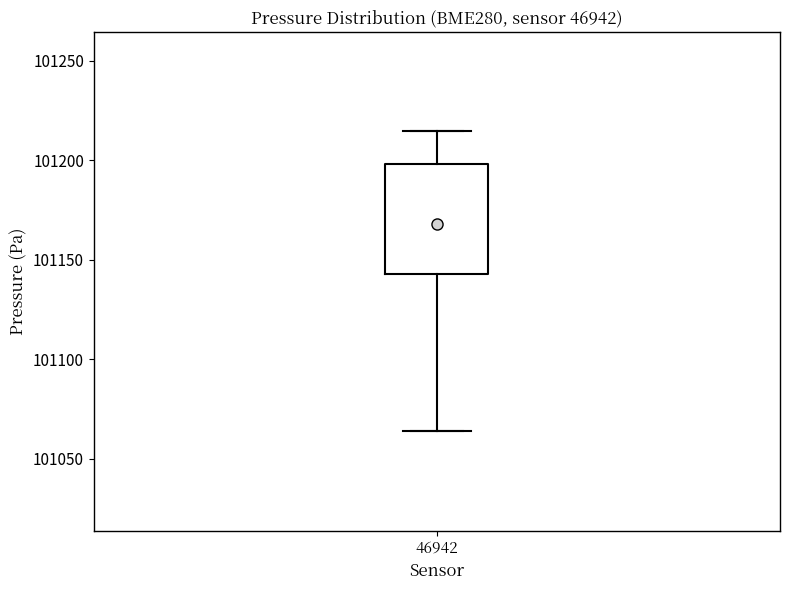

Transcribe this box plot: give where the median line is, the range the box spans, and where the two whiskers end, as read against the y-axis. The values are not printed on the chart, so give them approximately, as read against the axis.

median 101170, box 101145 to 101200, whiskers 101065 to 101215